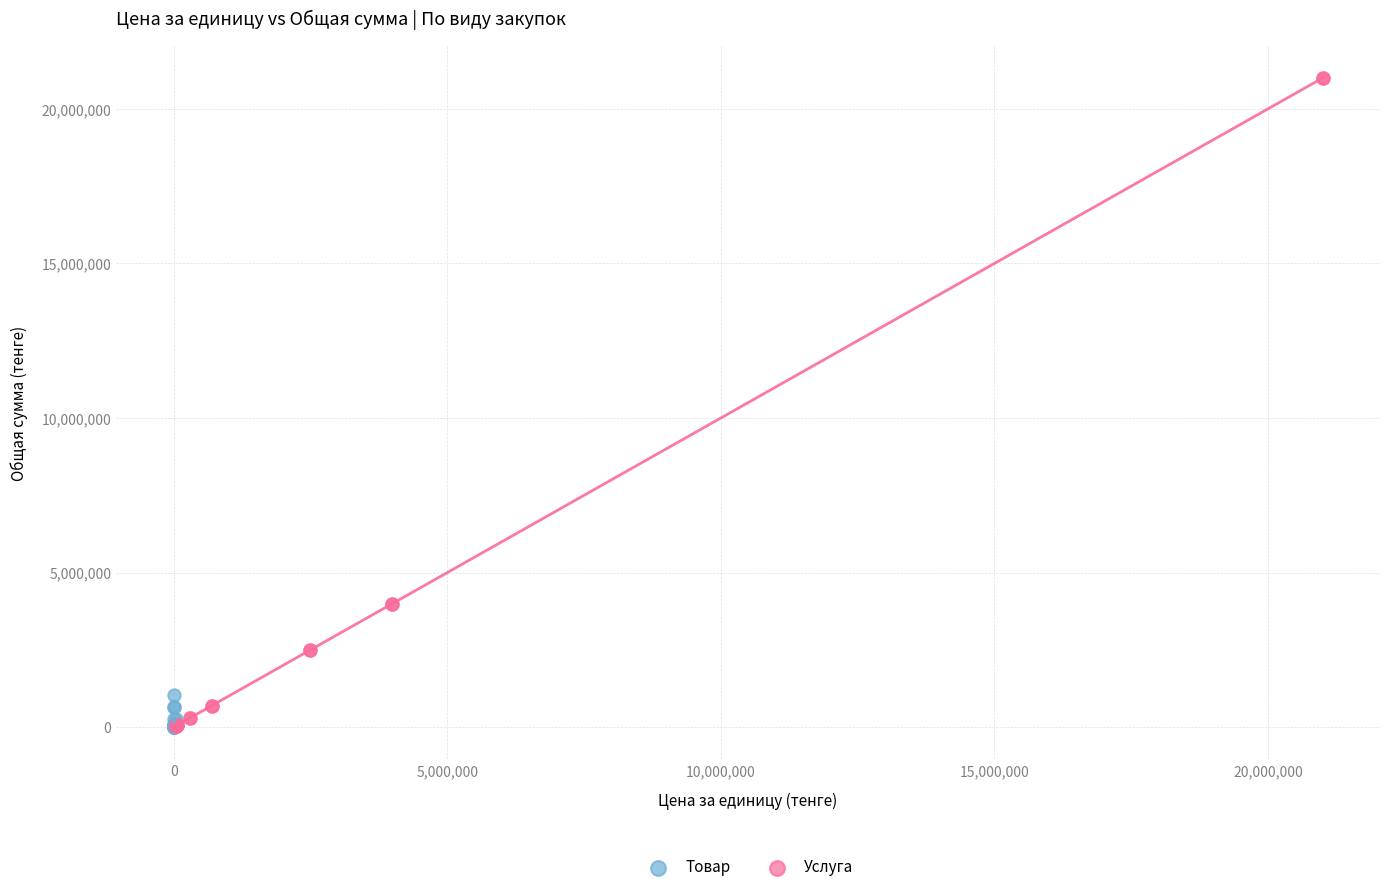

Which series contains the highest Y value?

Услуга